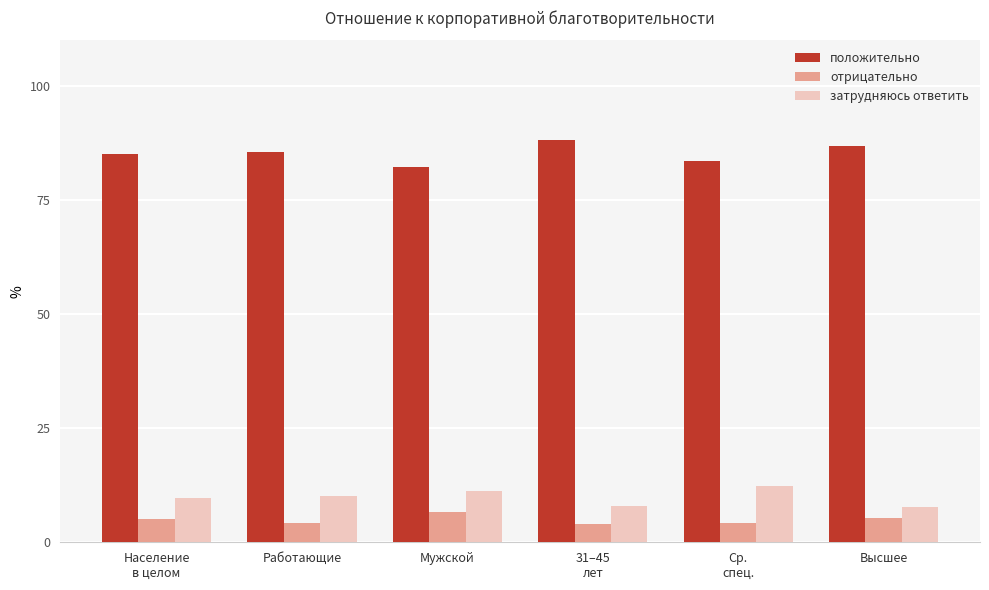

Read the положительно value at 31–45
лет.

88.1